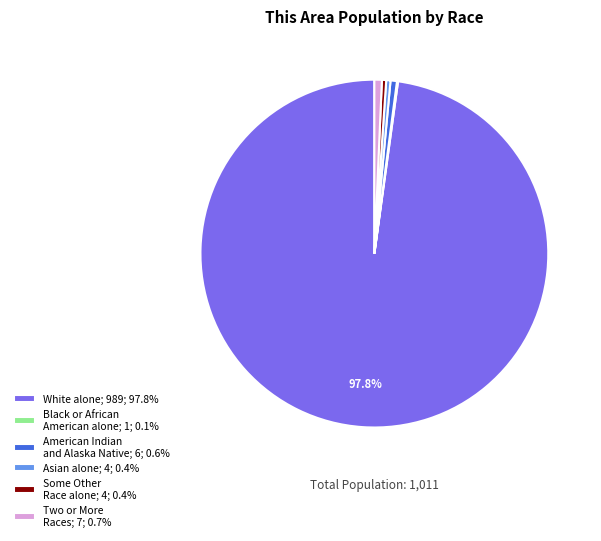

To the nearest percent, what percentage of the pie is White alone?

98%